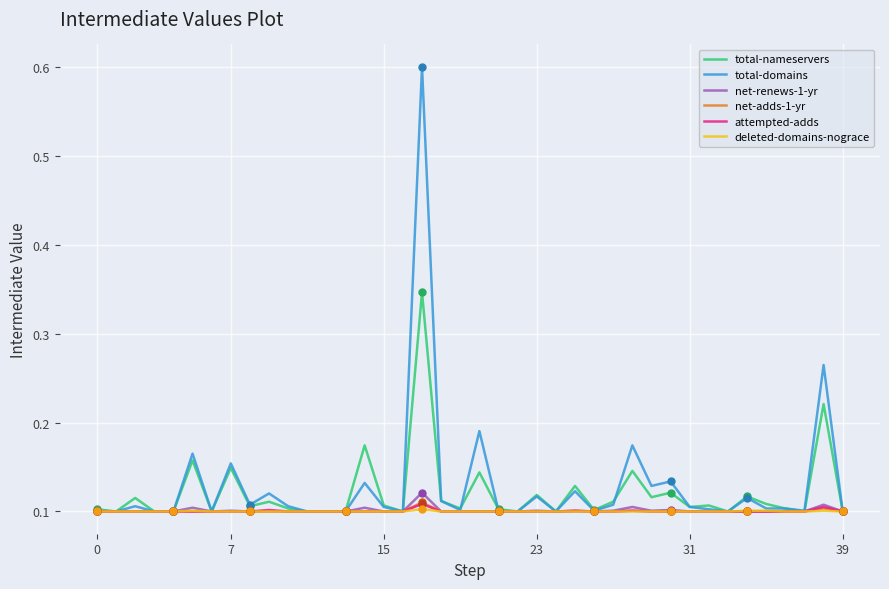

What is the maximum value for total-domains?

0.6